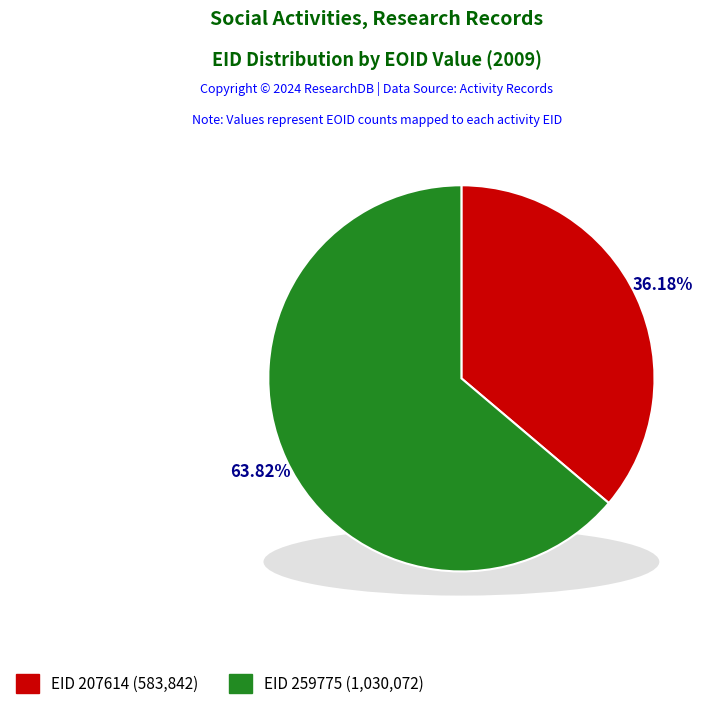

Which slice is the largest?

259775